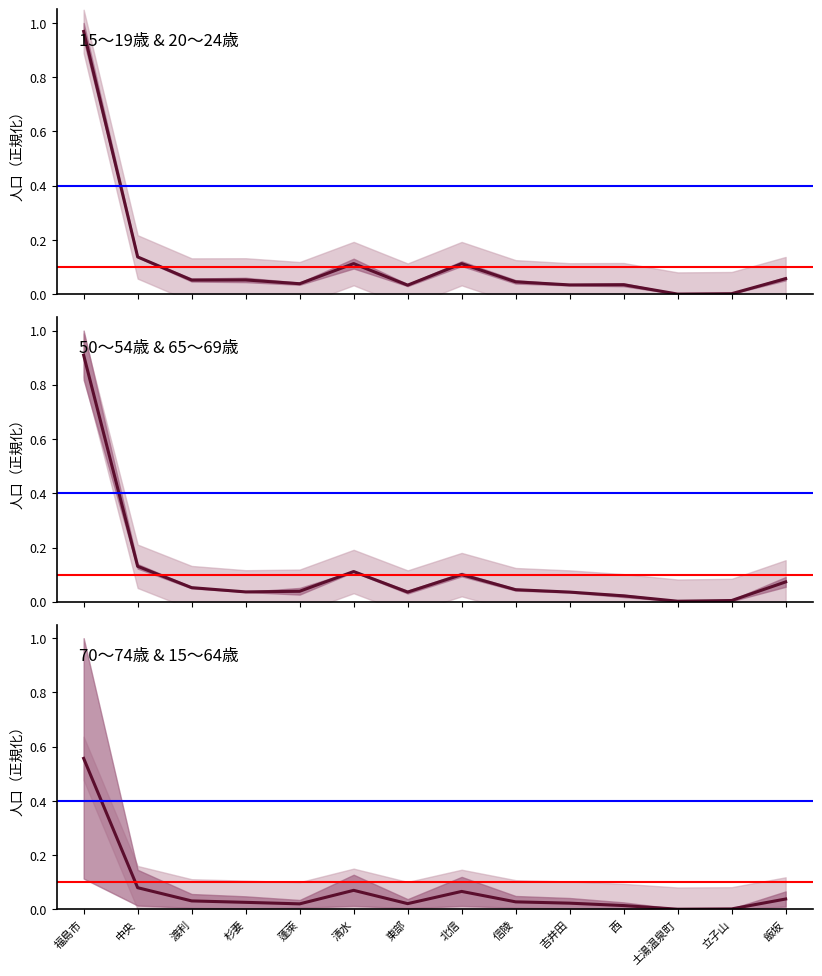

Reading left to right, what are all the values shown in this chart?

15～19歳 & 20～24歳: 福島市=1.0	中央=0.1	渡利=0.1	杉妻=0.1	蓬萊=0.0	清水=0.1	東部=0.0	北信=0.1	信陵=0.0	吉井田=0.0	西=0.0	土湯温泉町=0.0	立子山=0.0	飯坂=0.1
50～54歳 & 65～69歳: 福島市=0.9	中央=0.1	渡利=0.1	杉妻=0.0	蓬萊=0.0	清水=0.1	東部=0.0	北信=0.1	信陵=0.0	吉井田=0.0	西=0.0	土湯温泉町=0.0	立子山=0.0	飯坂=0.1
70～74歳 & 15～64歳: 福島市=0.6	中央=0.1	渡利=0.0	杉妻=0.0	蓬萊=0.0	清水=0.1	東部=0.0	北信=0.1	信陵=0.0	吉井田=0.0	西=0.0	土湯温泉町=0.0	立子山=0.0	飯坂=0.0